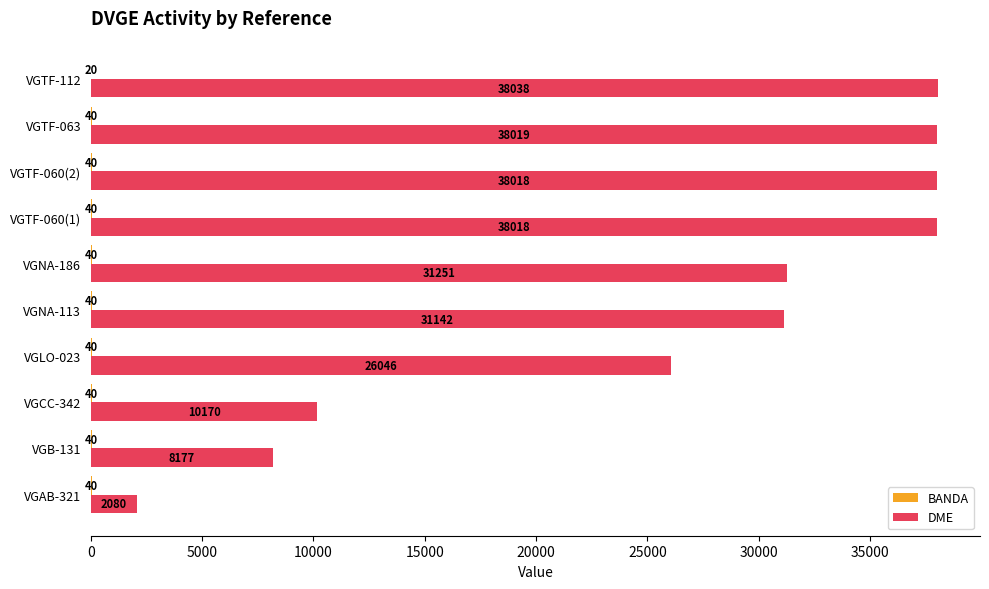

Is it true that DME equals 2080 at VGAB-321?

True